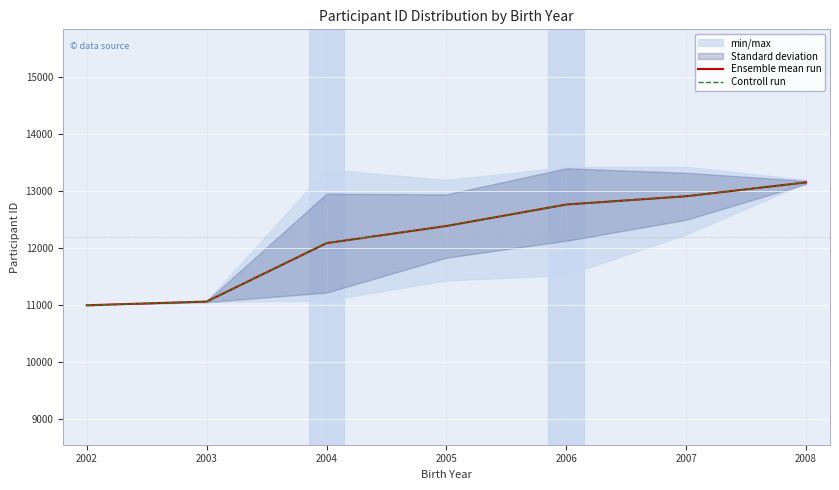

True or false: Controll run and Ensemble mean run cross at least once.

False